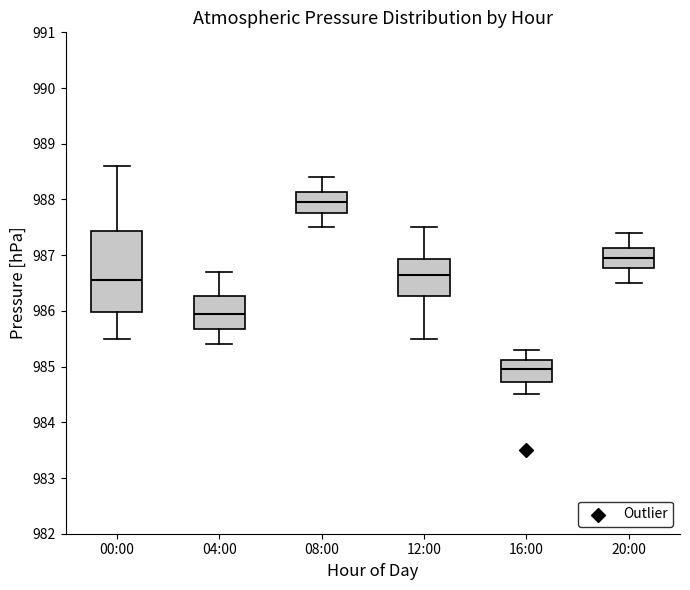

Where does the median line of the box for 08:00 sit on the y-axis? The values are not printed on the chart, so give them approximately, as read against the axis.

988.0